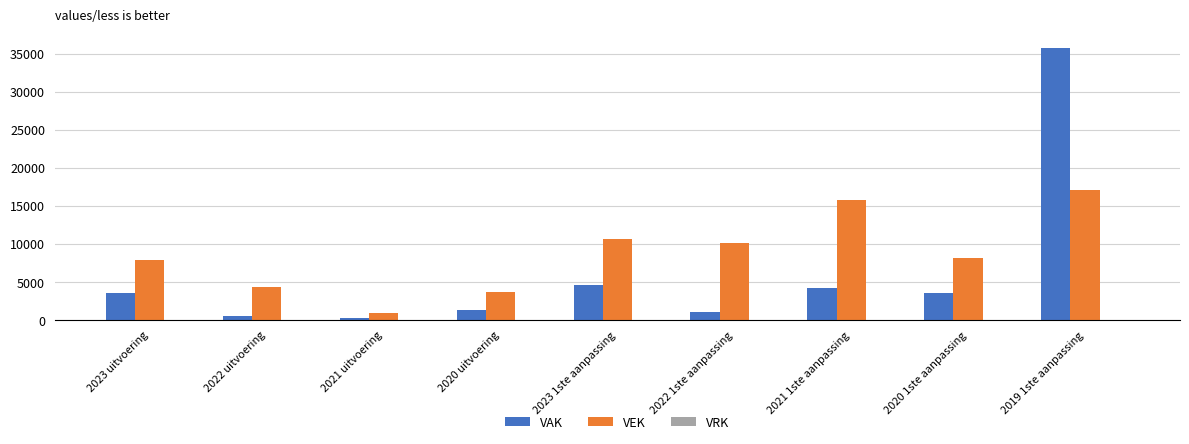

Which series has the largest range (max minus min)?

VAK